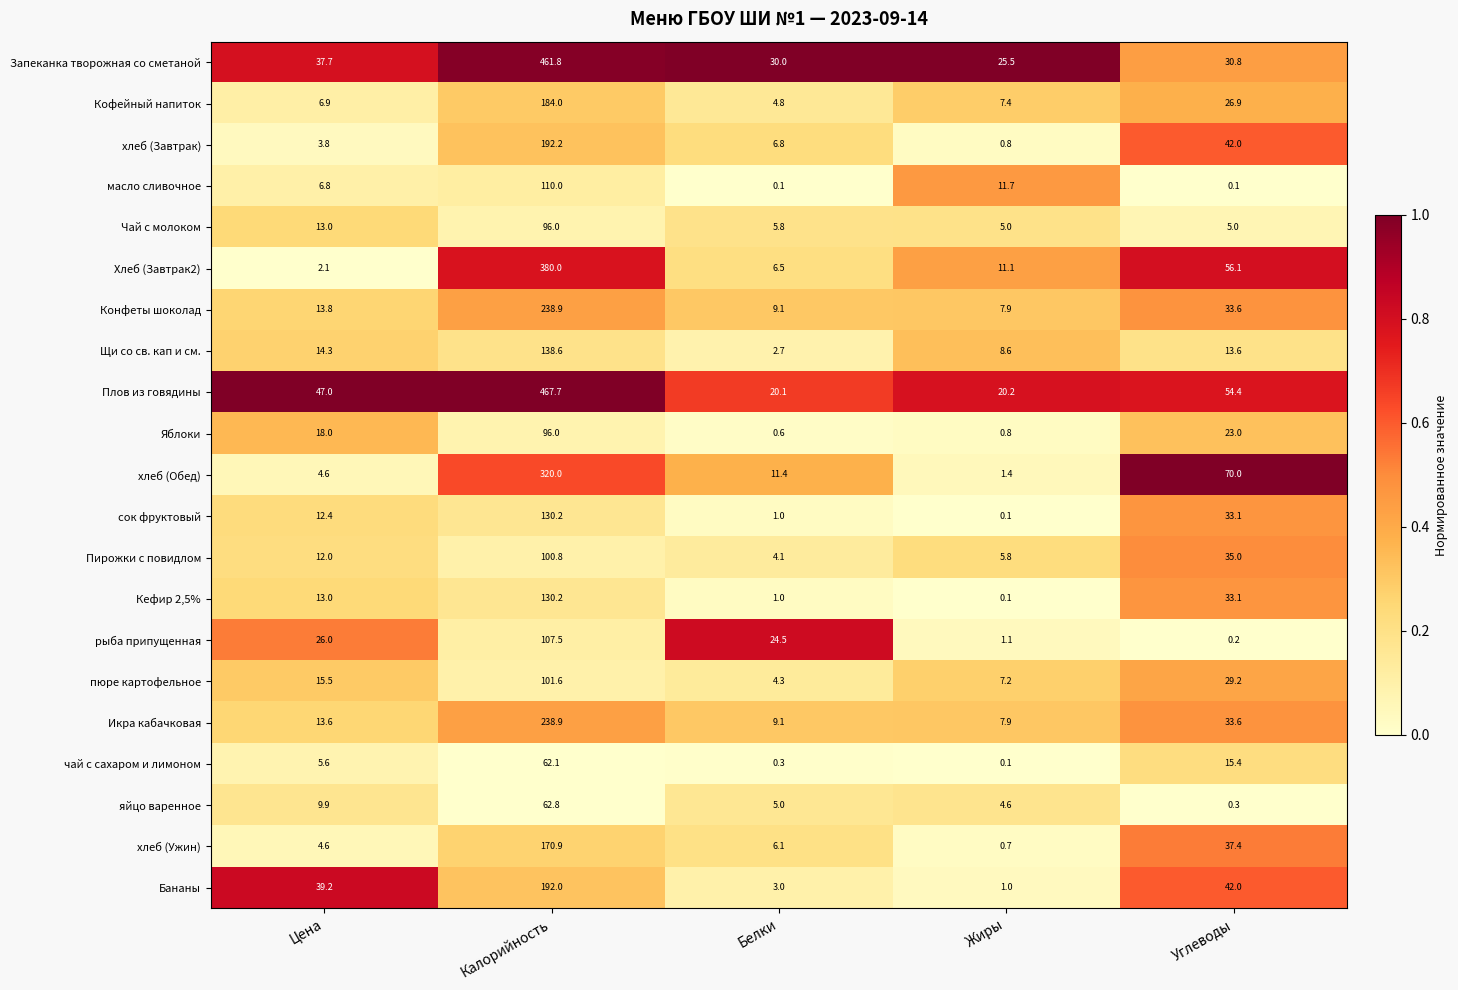

What is the total value across all series at Жиры?

129.0